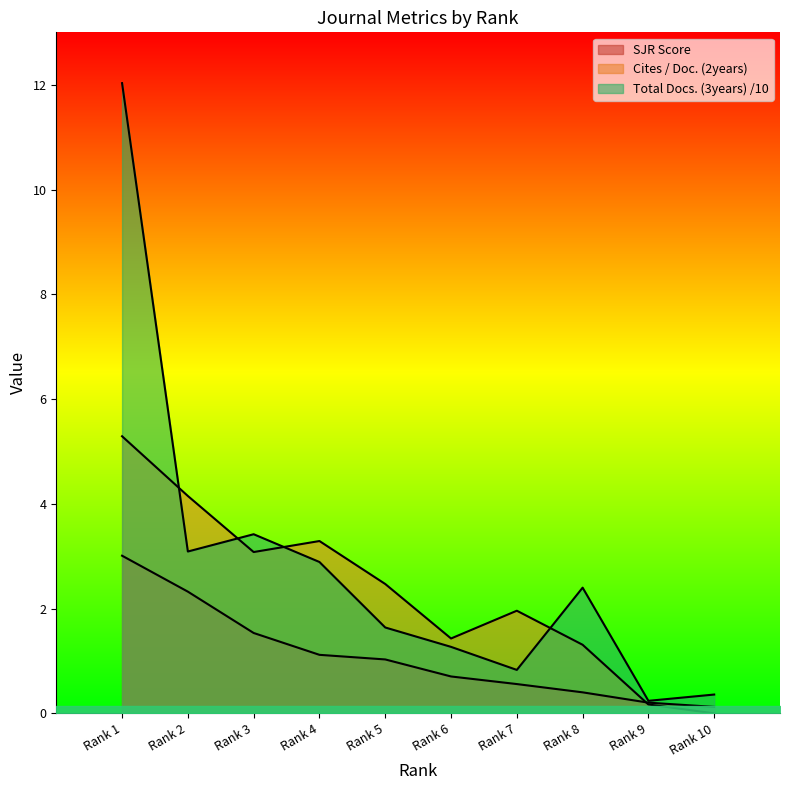

Where do Total Docs. (3years) scaled and Cites / Doc. (2years) first cross each other?

Rank 1 and Rank 2